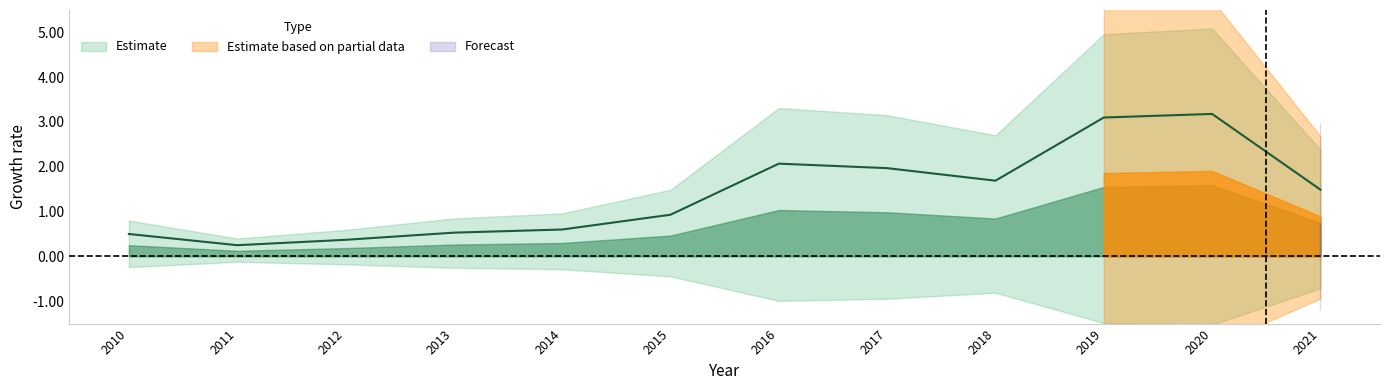

What is the value of the 1st point from the left?

0.5